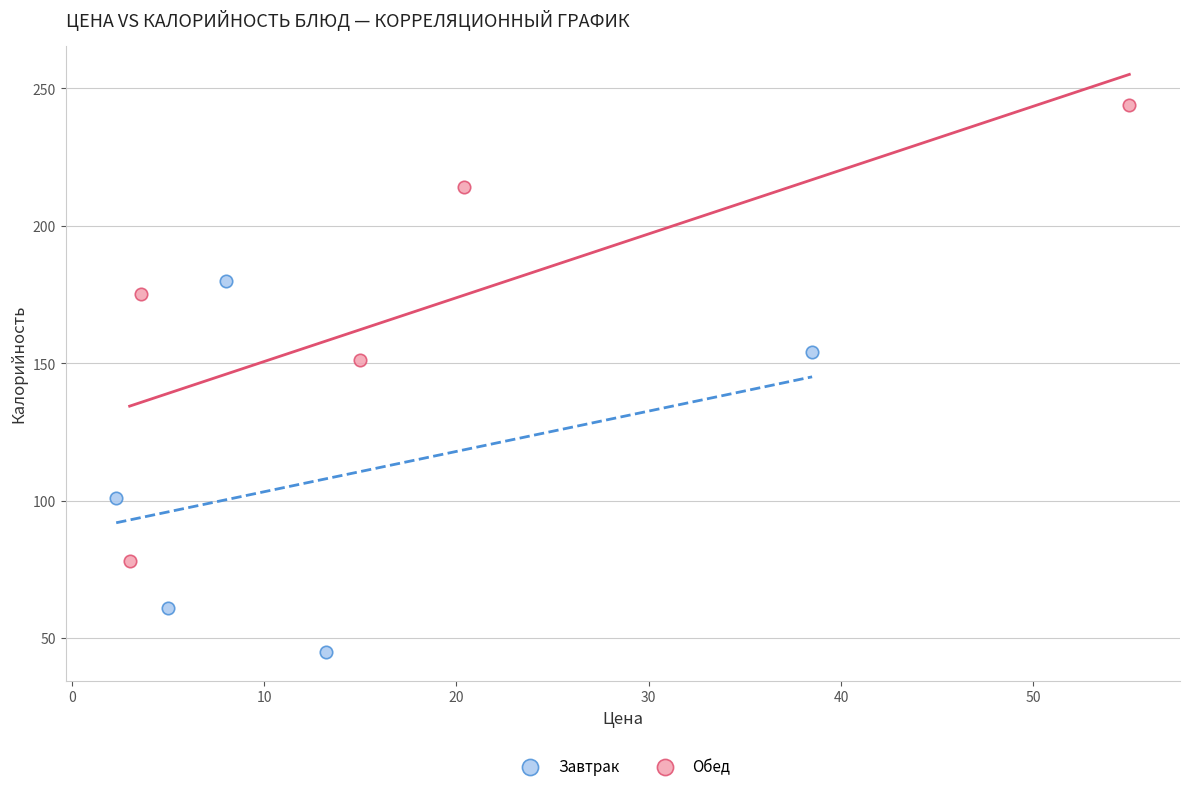

What are all the series names shown in the legend?

Завтрак, Обед